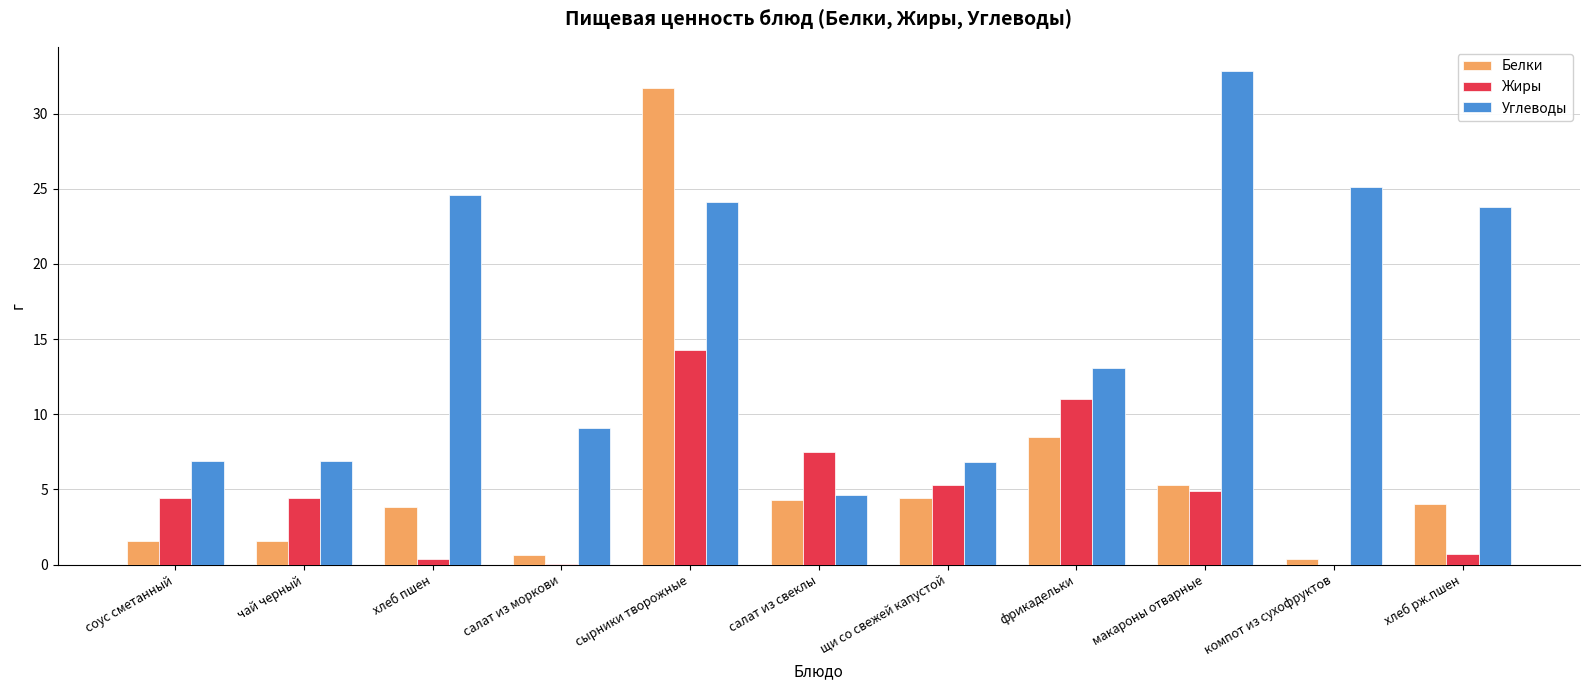

Where is Углеводы nearest to the value 18?

фрикадельки